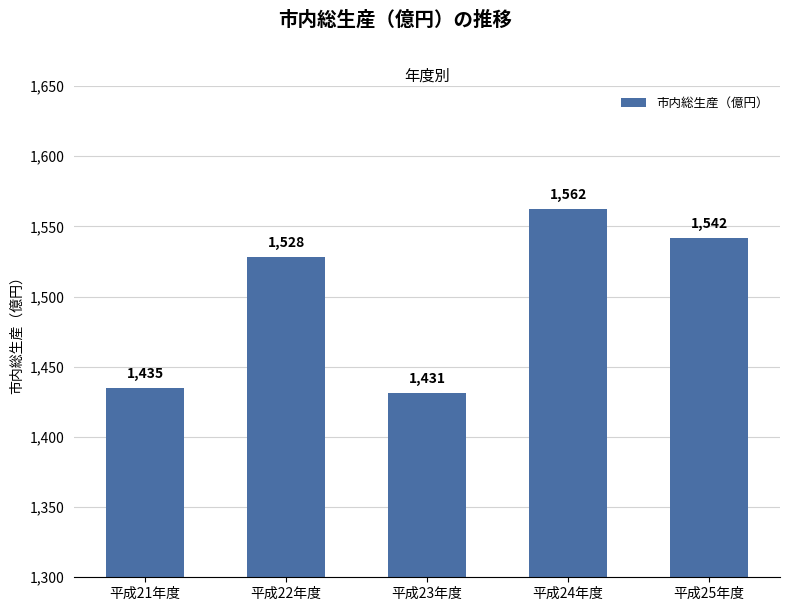

List the labels in order of value, smallest first.

平成23年度, 平成21年度, 平成22年度, 平成25年度, 平成24年度